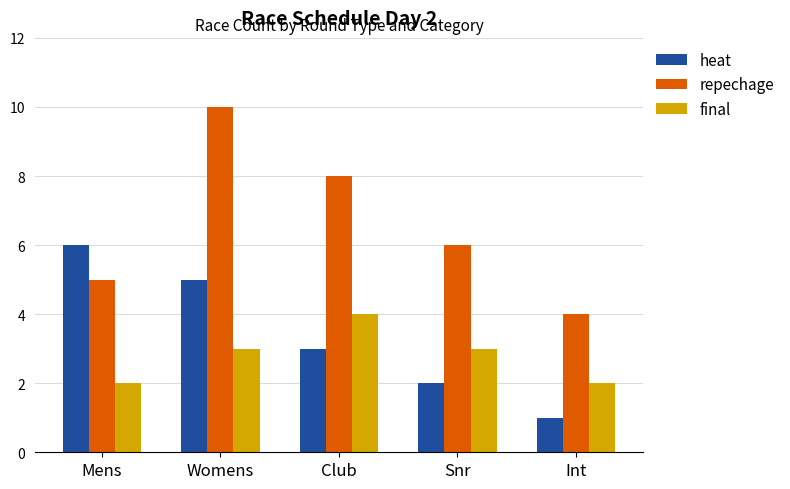

At Mens, list the series in order from largest to smallest.

heat, repechage, final